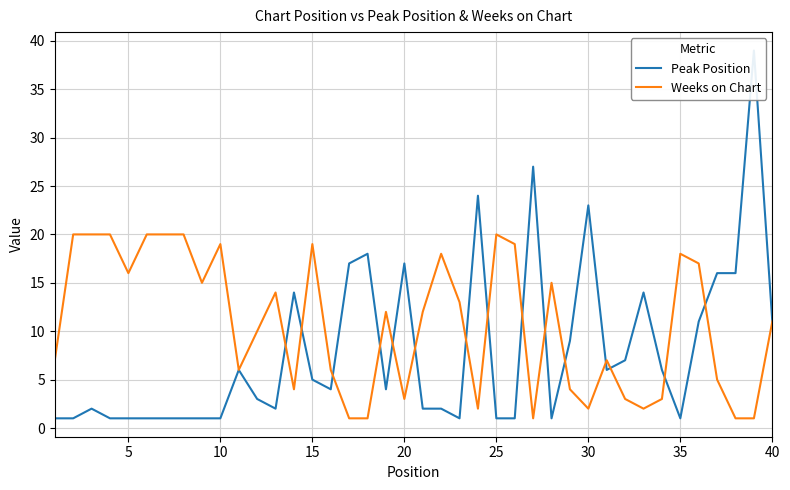

What is the minimum value shown in the chart?

1